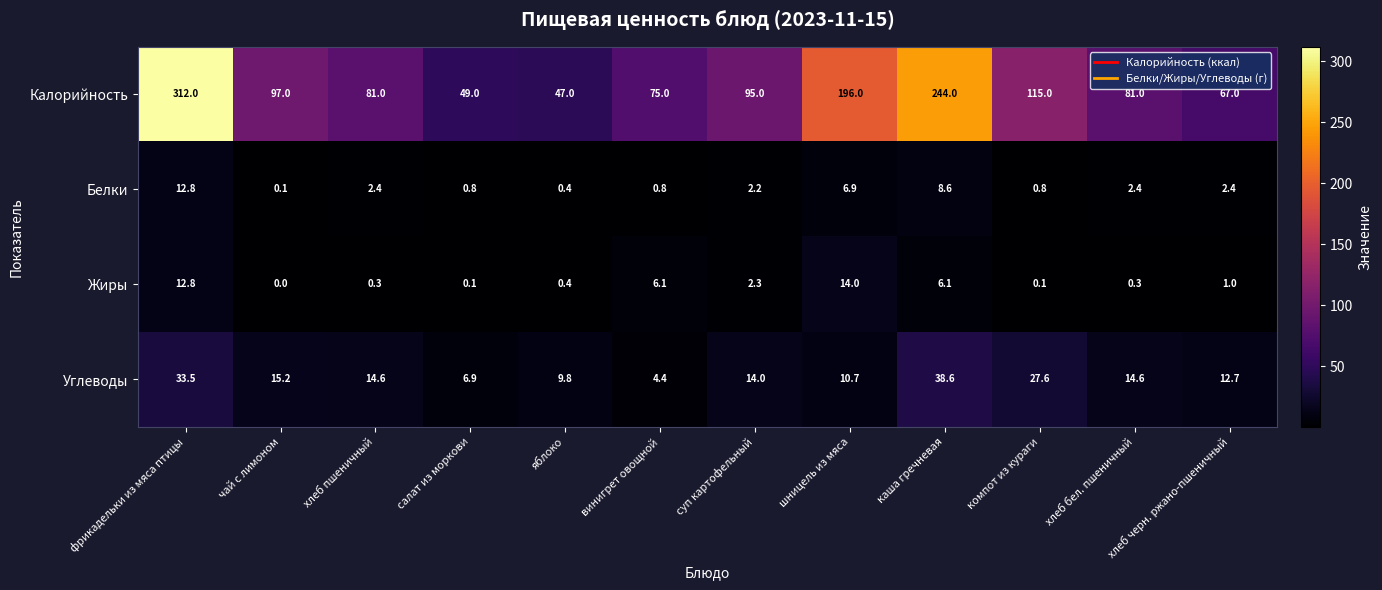

At which label does Белки first exceed 2?

фрикадельки из мяса птицы